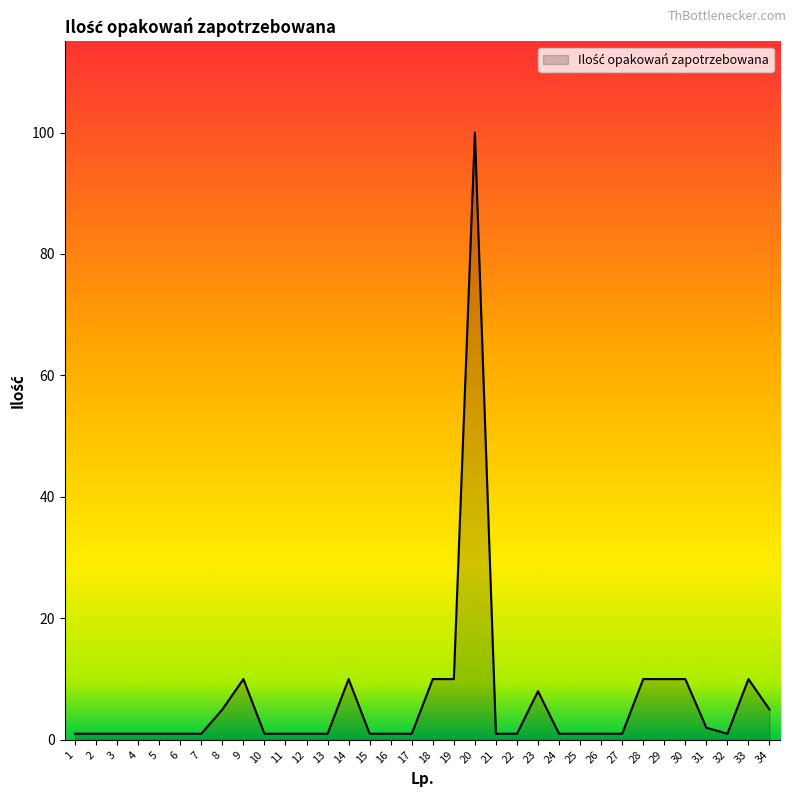

Which category has the highest value across all series?

20